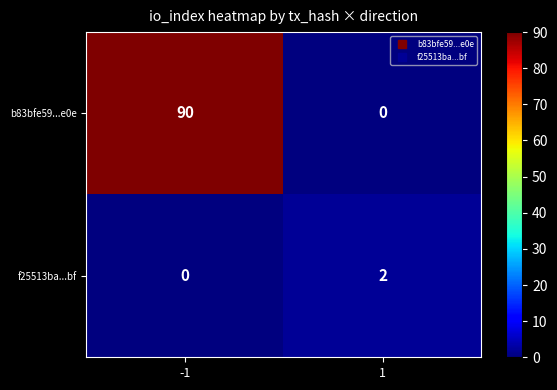

Which series has the largest total across all categories?

b83bfe59...e0e